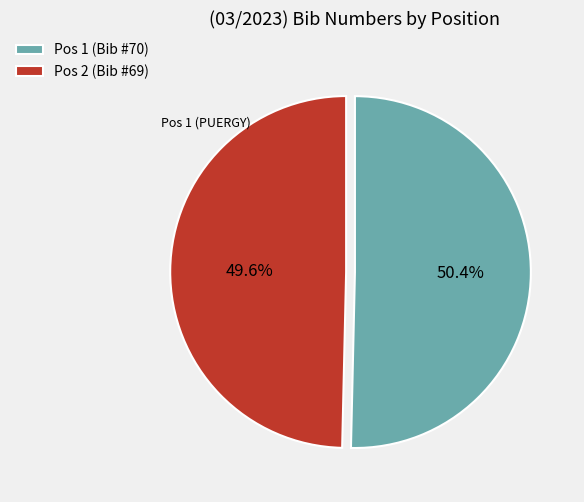

Which slice represents more than half of the pie?

Pos 1 (Bib #70)